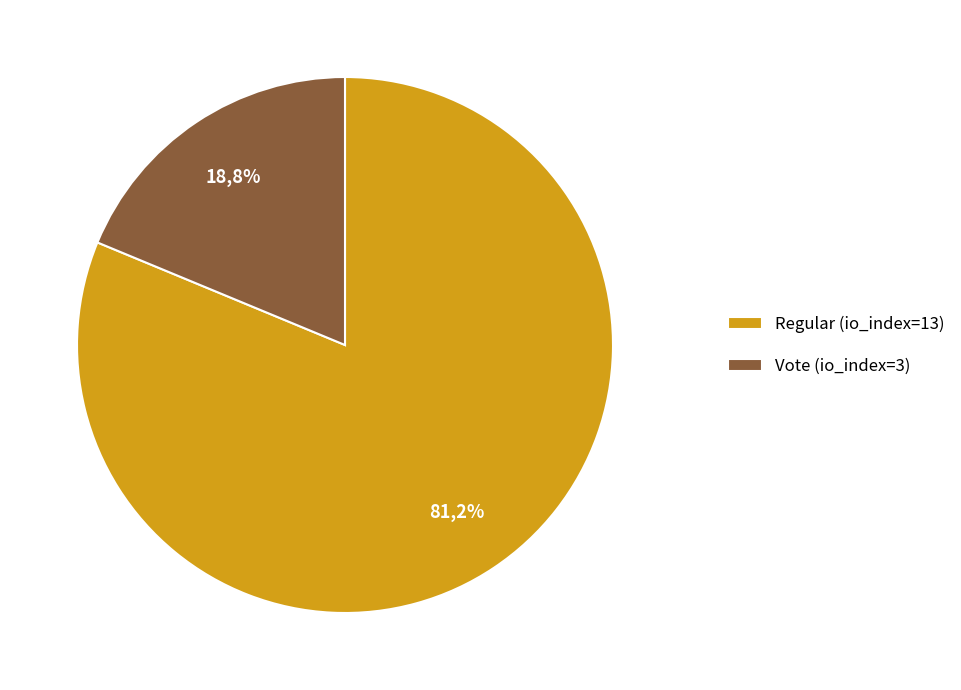

To the nearest percent, what percentage of the pie is Regular (io_index=13)?

81%